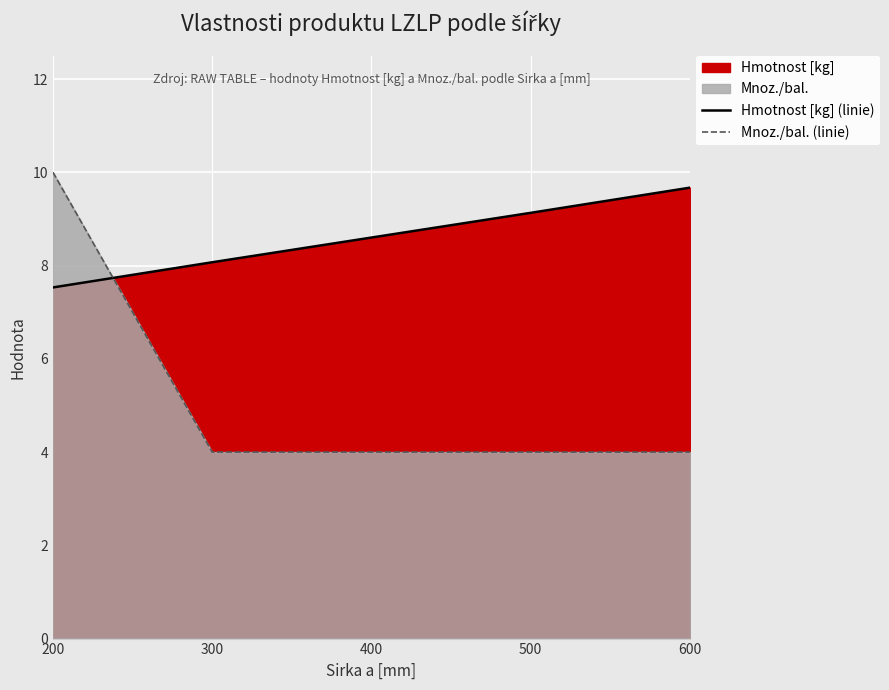

Which series changed the most between 300 and 600?

Hmotnost [kg] (linie)